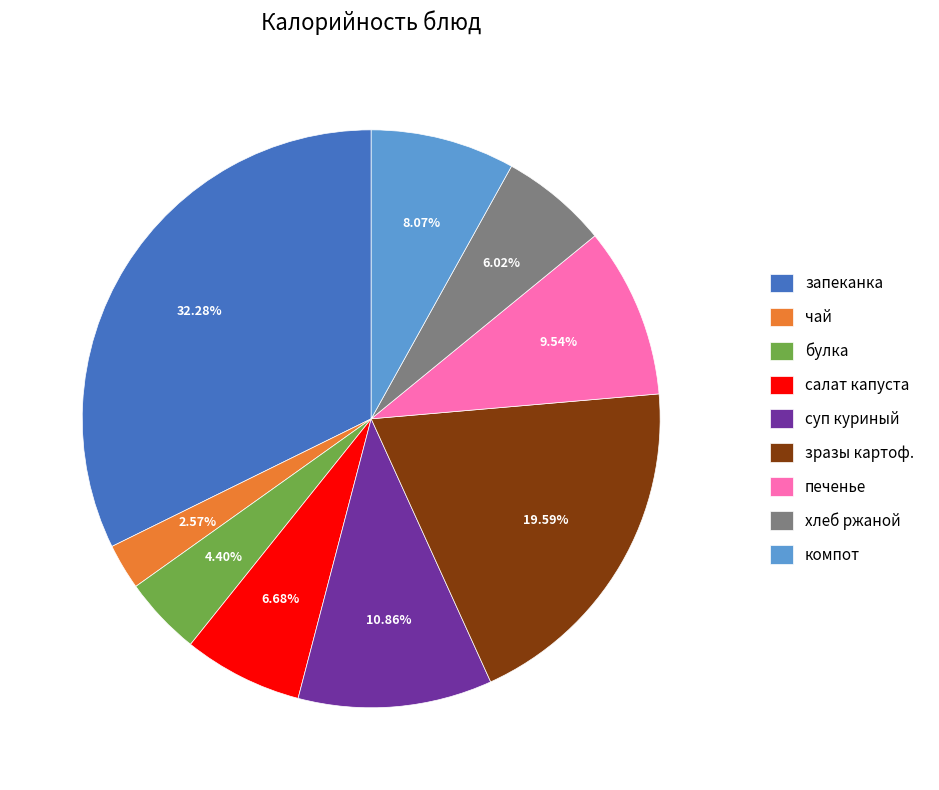

Approximately how many times larger is the value at печенье compared to запеканка?

0.3